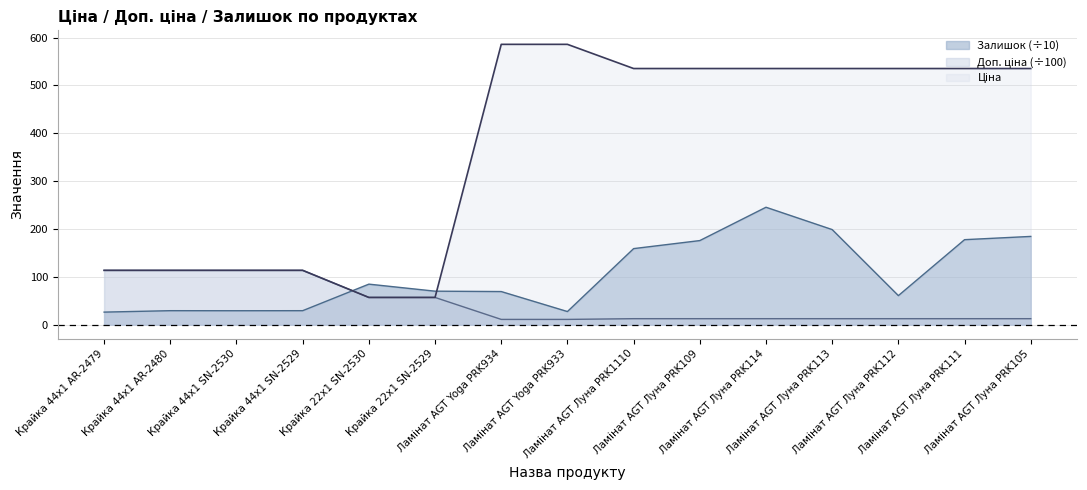

Reading left to right, list all the values displayed in this chart.

Ціна: Крайка 44x1 AR-2479=113.3	Крайка 44x1 AR-2480=113.3	Крайка 44x1 SN-2530=113.3	Крайка 44x1 SN-2529=113.3	Крайка 22x1 SN-2530=56.7	Крайка 22x1 SN-2529=56.7	Ламінат AGT Yoga PRK934=586.0	Ламінат AGT Yoga PRK933=586.0	Ламінат AGT Луна PRK1110=535.4	Ламінат AGT Луна PRK109=535.4	Ламінат AGT Луна PRK114=535.4	Ламінат AGT Луна PRK113=535.4	Ламінат AGT Луна PRK112=535.4	Ламінат AGT Луна PRK111=535.4	Ламінат AGT Луна PRK105=535.4
Доп. ціна: Крайка 44x1 AR-2479=113.3	Крайка 44x1 AR-2480=113.3	Крайка 44x1 SN-2530=113.3	Крайка 44x1 SN-2529=113.3	Крайка 22x1 SN-2530=56.7	Крайка 22x1 SN-2529=56.7	Ламінат AGT Yoga PRK934=10.7	Ламінат AGT Yoga PRK933=10.7	Ламінат AGT Луна PRK1110=12.3	Ламінат AGT Луна PRK109=12.3	Ламінат AGT Луна PRK114=12.3	Ламінат AGT Луна PRK113=12.3	Ламінат AGT Луна PRK112=12.3	Ламінат AGT Луна PRK111=12.3	Ламінат AGT Луна PRK105=12.3
Залишок: Крайка 44x1 AR-2479=26.0	Крайка 44x1 AR-2480=29.0	Крайка 44x1 SN-2530=28.9	Крайка 44x1 SN-2529=29.0	Крайка 22x1 SN-2530=84.5	Крайка 22x1 SN-2529=69.8	Ламінат AGT Yoga PRK934=69.0	Ламінат AGT Yoga PRK933=27.2	Ламінат AGT Луна PRK1110=158.8	Ламінат AGT Луна PRK109=175.6	Ламінат AGT Луна PRK114=245.3	Ламінат AGT Луна PRK113=198.6	Ламінат AGT Луна PRK112=60.5	Ламінат AGT Луна PRK111=177.5	Ламінат AGT Луна PRK105=184.3